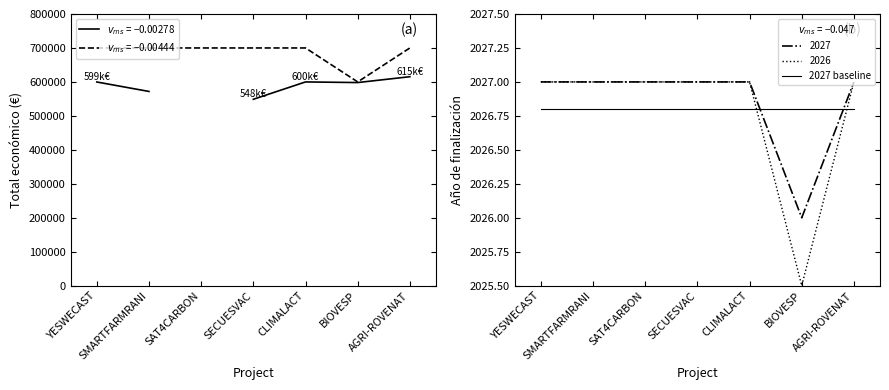

What is the spread (max minus min) of values at BIOVESP?

597973.2